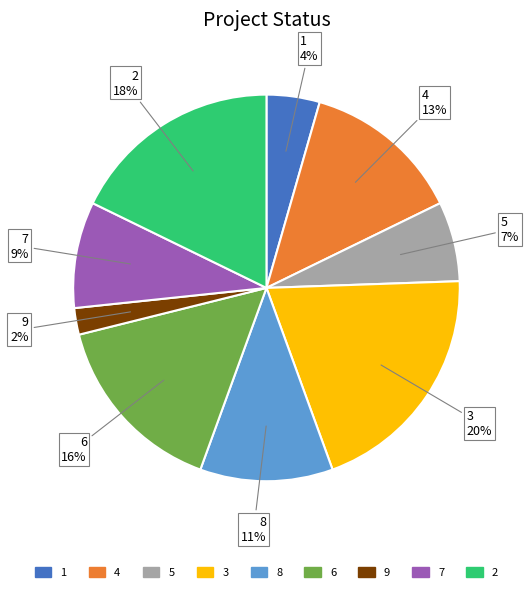

To the nearest percent, what portion does 9 represent?

2%